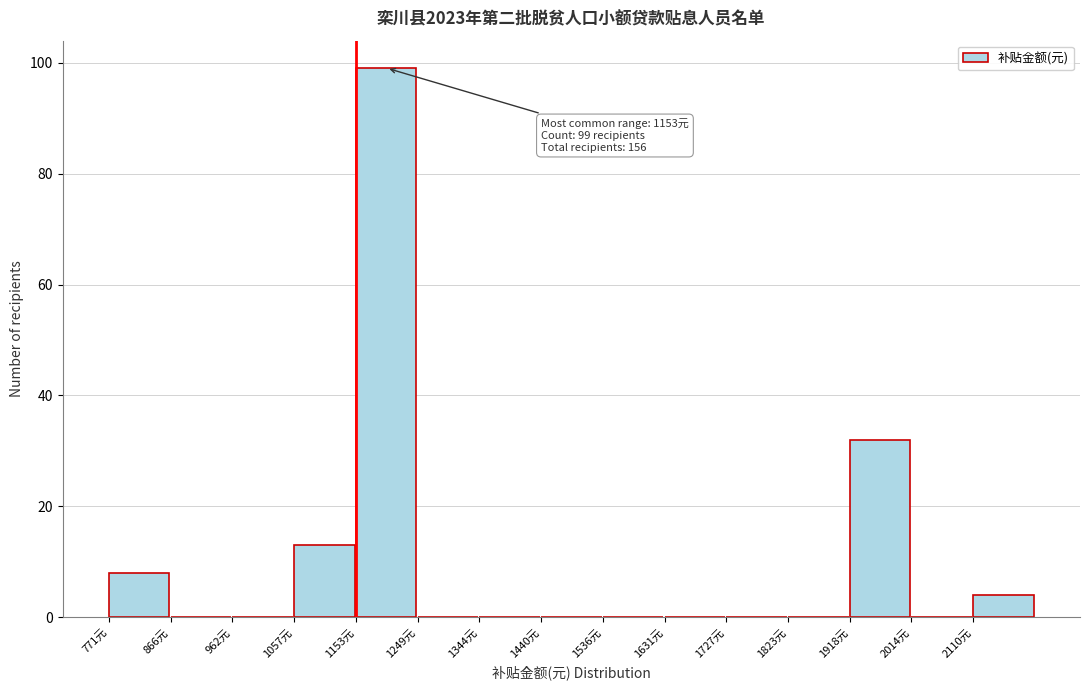

Over which range of the x-axis is the bar tallest?

1150 to 1250